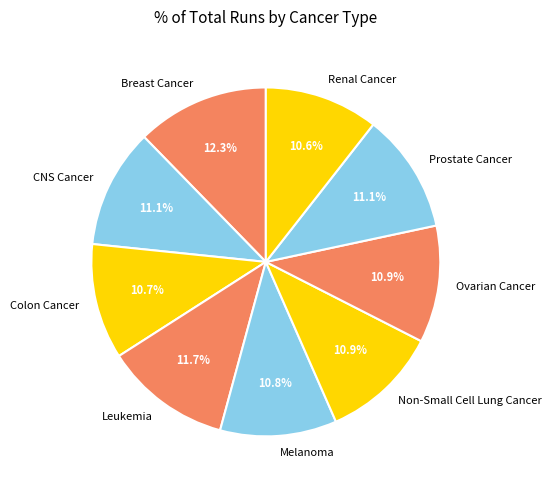

What percentage is the Leukemia slice, to the nearest percent?

12%